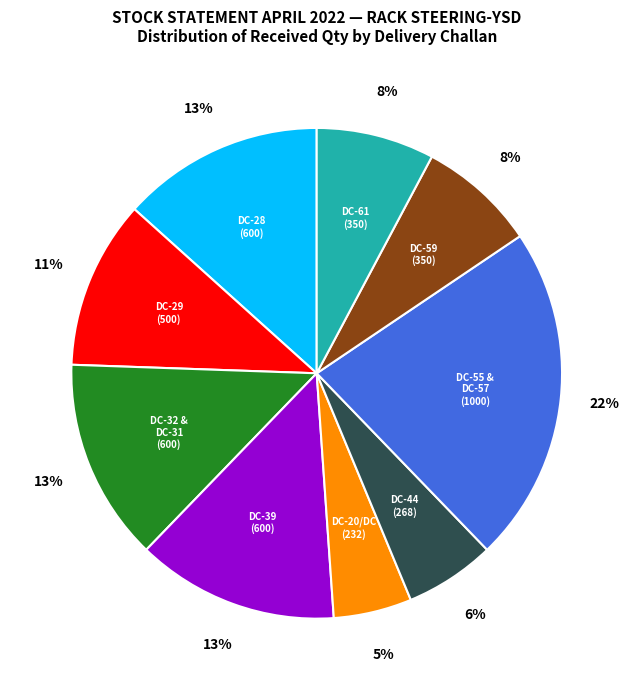

To the nearest percent, what percentage of the pie is DC-55 & DC-57 (1000)?

22%